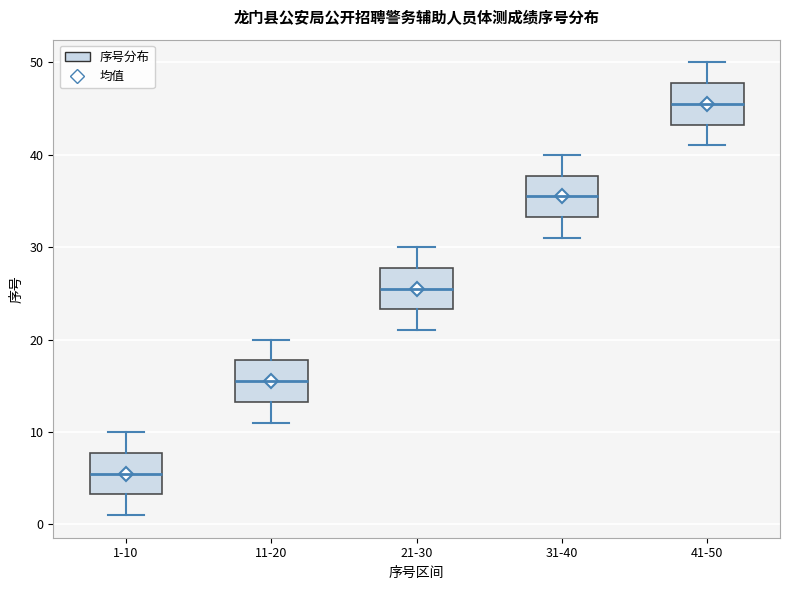

Reading left to right, read every box against the y-axis: the position of its median line, the range the box covers, and the ends of its whiskers. The values are not printed on the chart, so give them approximately, as read against the axis.

1-10: median 6, box 3 to 8, whiskers 1 to 10
11-20: median 16, box 13 to 18, whiskers 11 to 20
21-30: median 26, box 23 to 28, whiskers 21 to 30
31-40: median 36, box 33 to 38, whiskers 31 to 40
41-50: median 46, box 43 to 48, whiskers 41 to 50